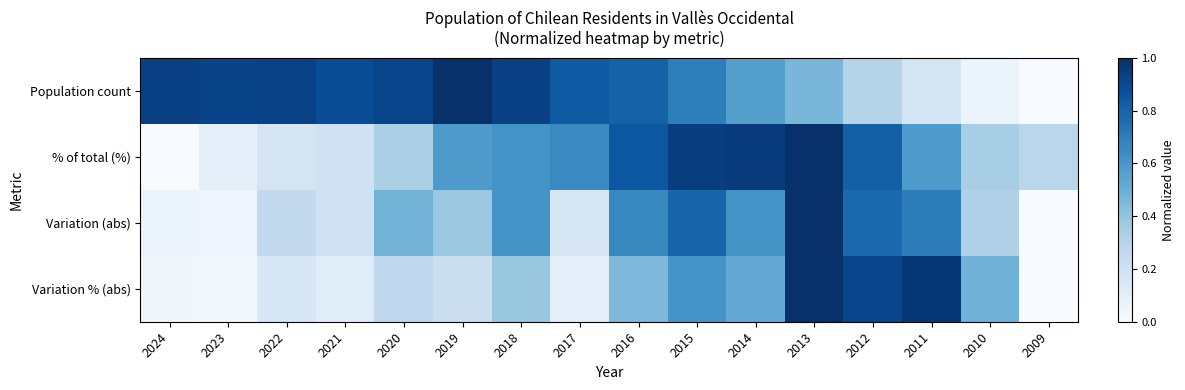

Which series changed the most between 2021 and 2011?

Variation % (abs)